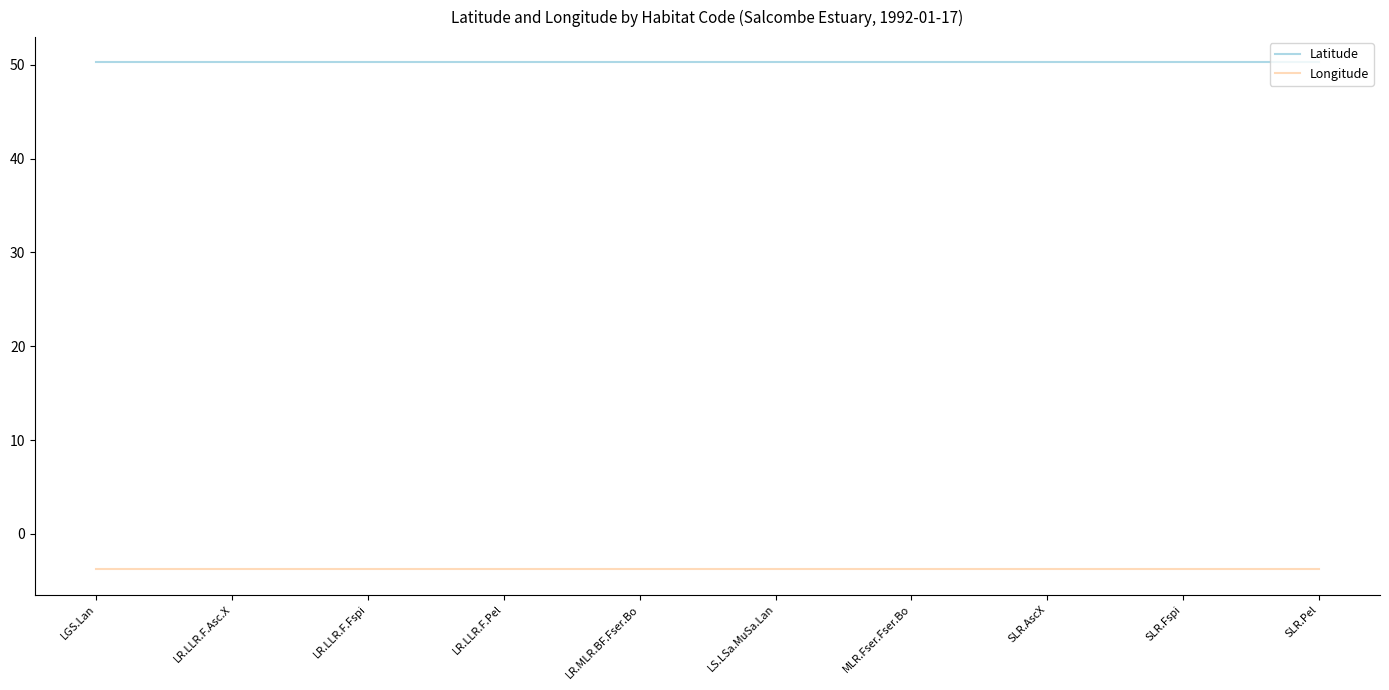

What is the greatest value displayed?

50.3